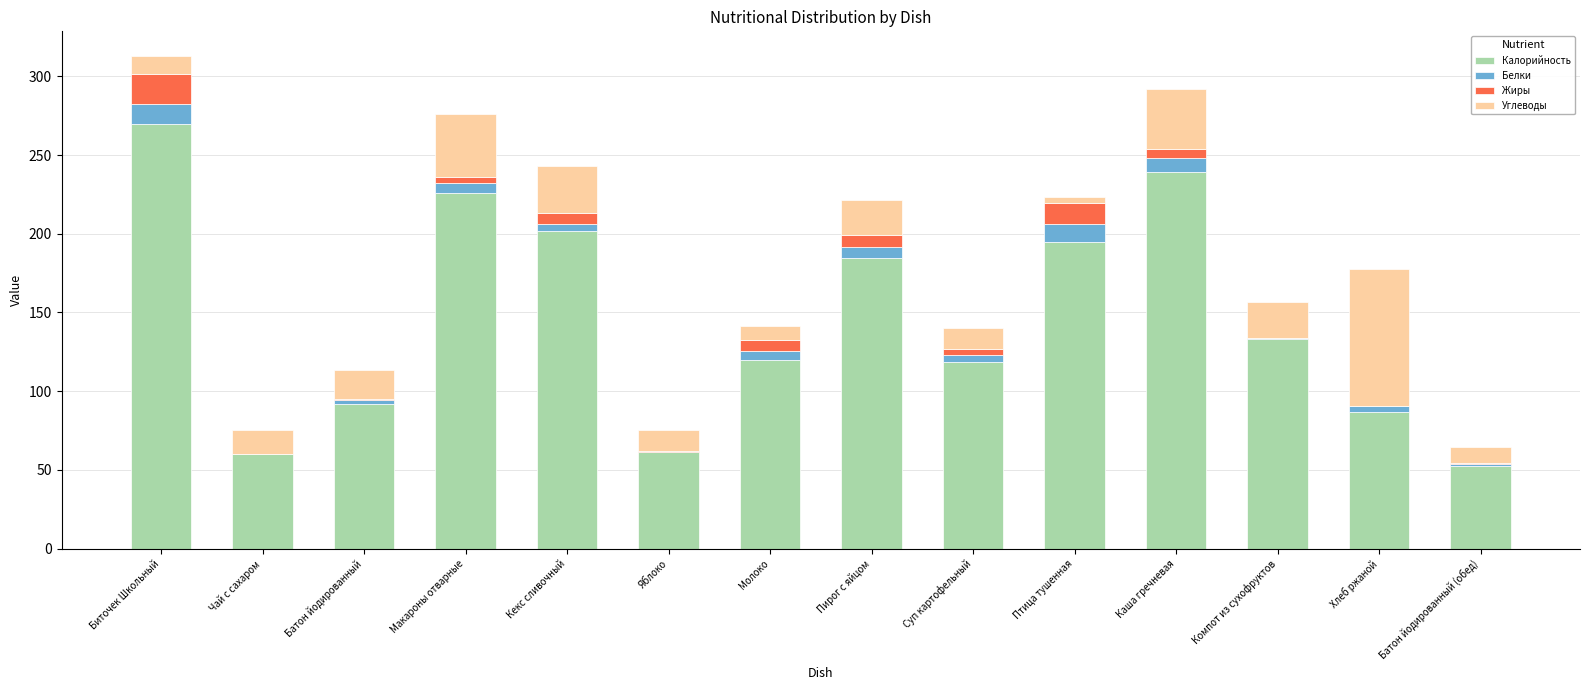

What is the maximum value for Калорийность?

270.0